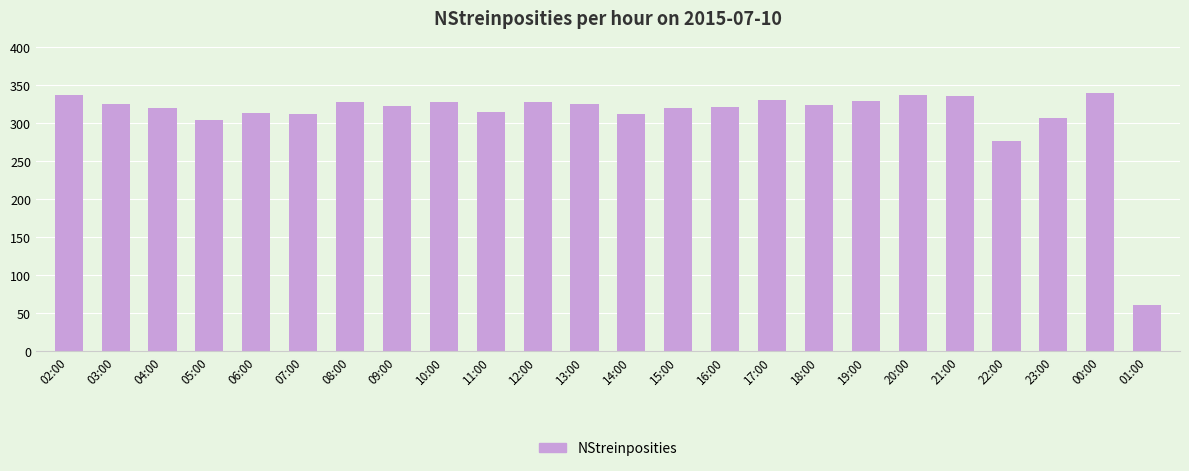

What is the label of the 20th bar from the left?

21:00